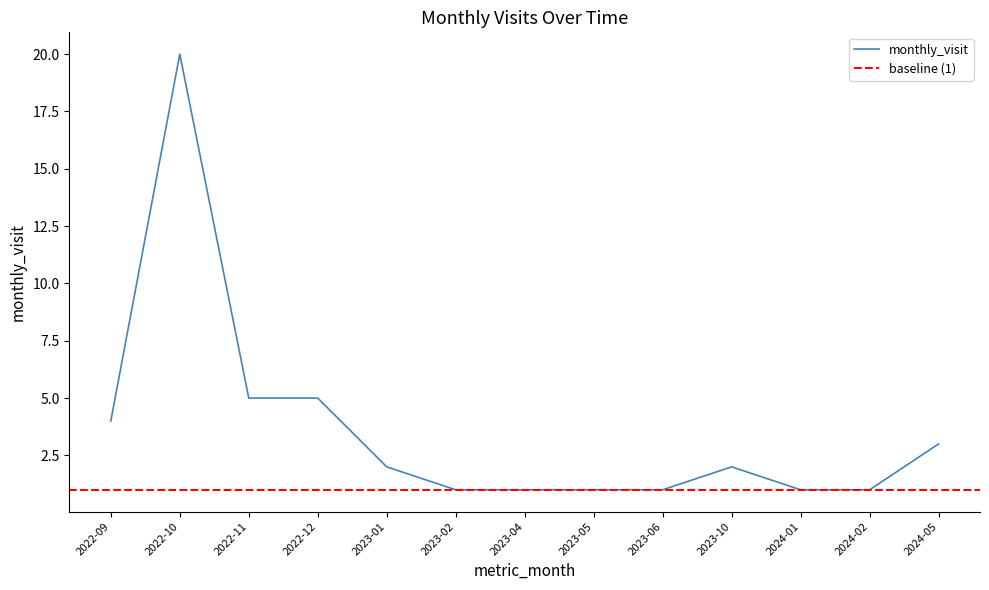

What is the value of the 1st point from the left?

4